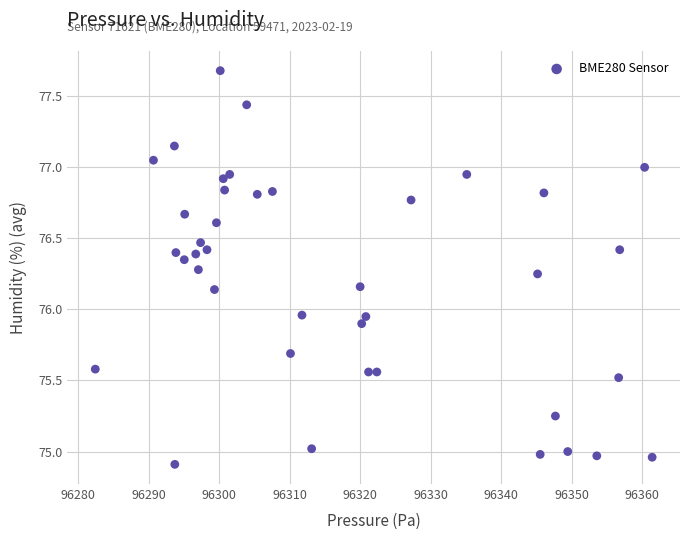

What is the range of Y values (max minus min)?

2.8